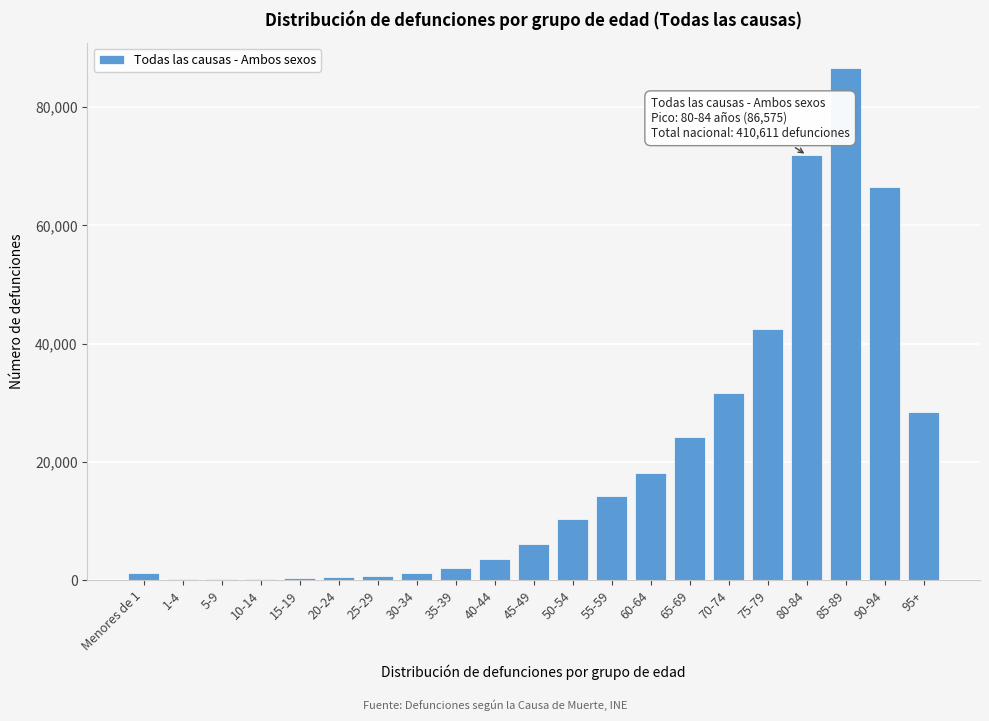

What is the sum of all values?

410611